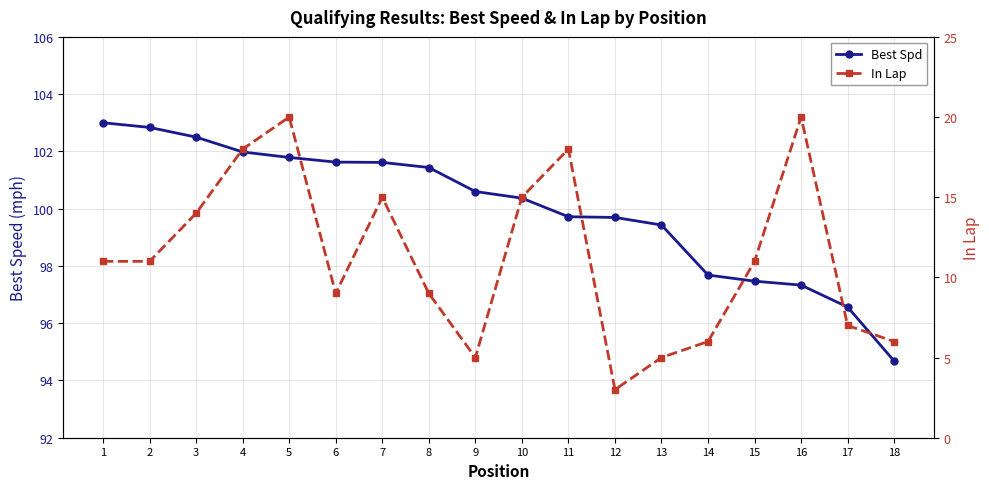

Reading right to left, extract all data points from this chart.

Best Spd: 94.7	96.6	97.3	97.5	97.7	99.4	99.7	99.7	100.4	100.6	101.4	101.6	101.6	101.8	102.0	102.5	102.8	103.0
In Lap: 6.0	7.0	20.0	11.0	6.0	5.0	3.0	18.0	15.0	5.0	9.0	15.0	9.0	20.0	18.0	14.0	11.0	11.0